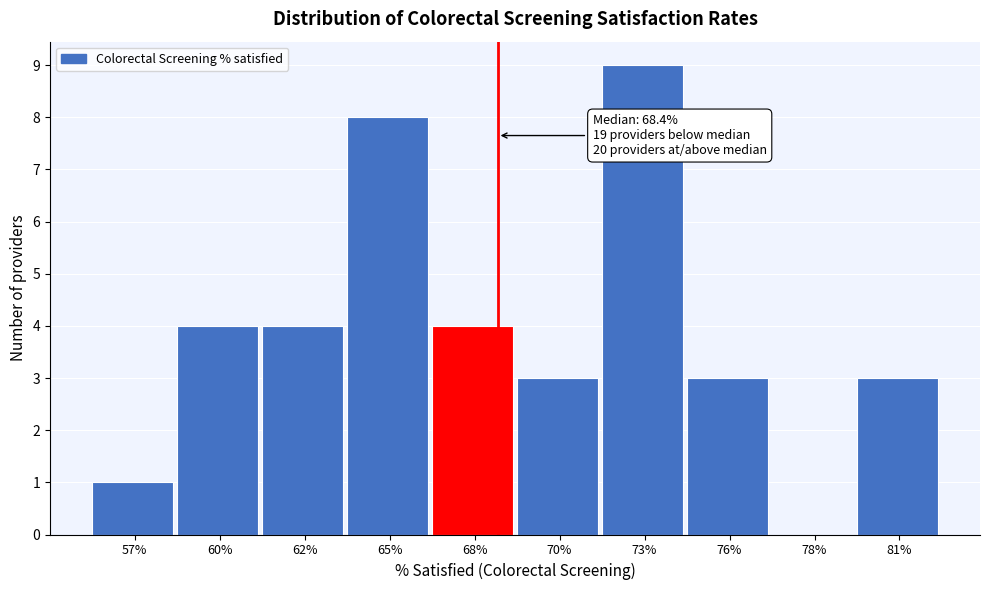

Reading left to right, list all the values displayed in this chart.

57%=1	60%=4	62%=4	65%=8	68%=4	70%=3	73%=9	76%=3	78%=0	81%=3